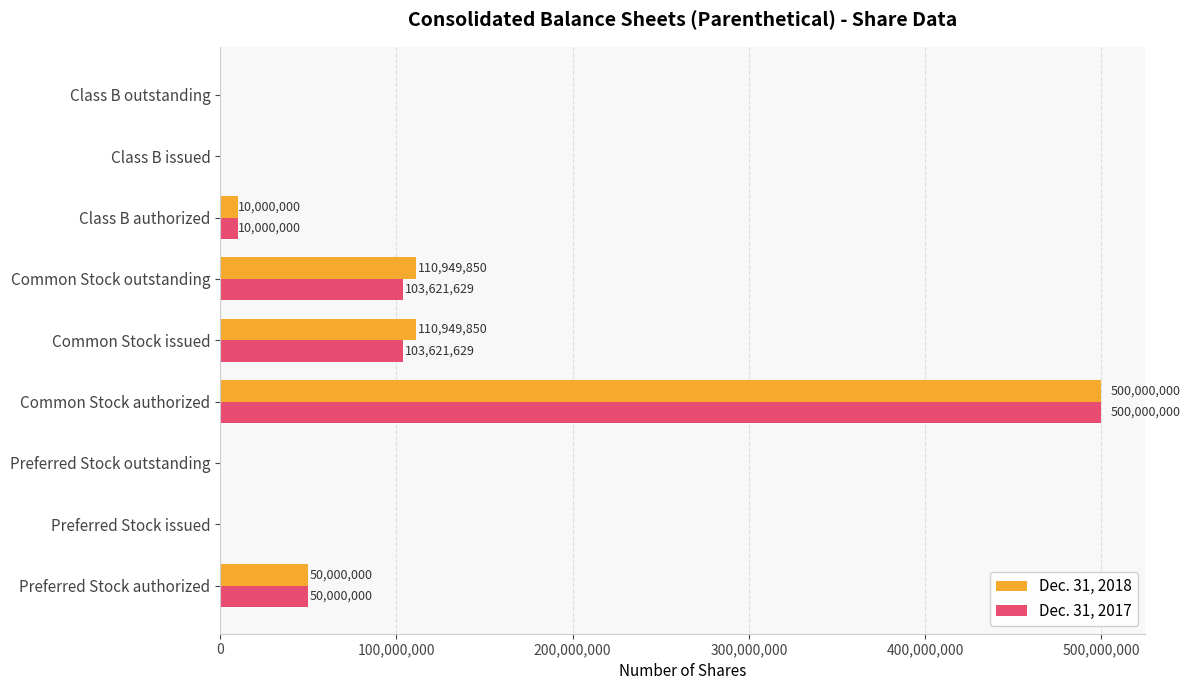

How many data points does each series have?

9